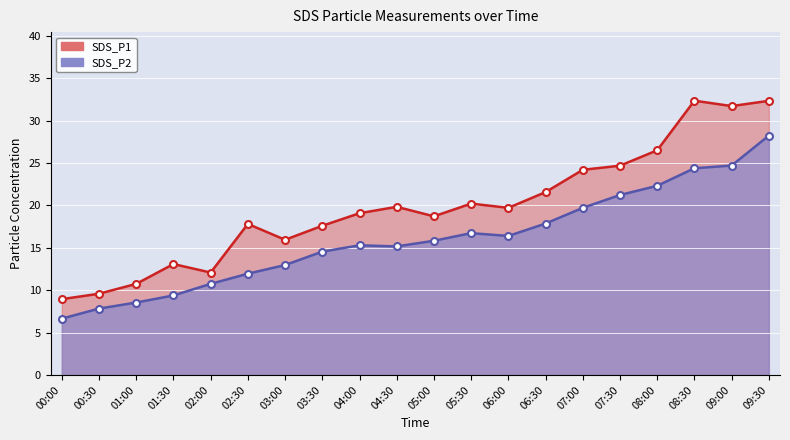

How many lines are shown in the chart?

2